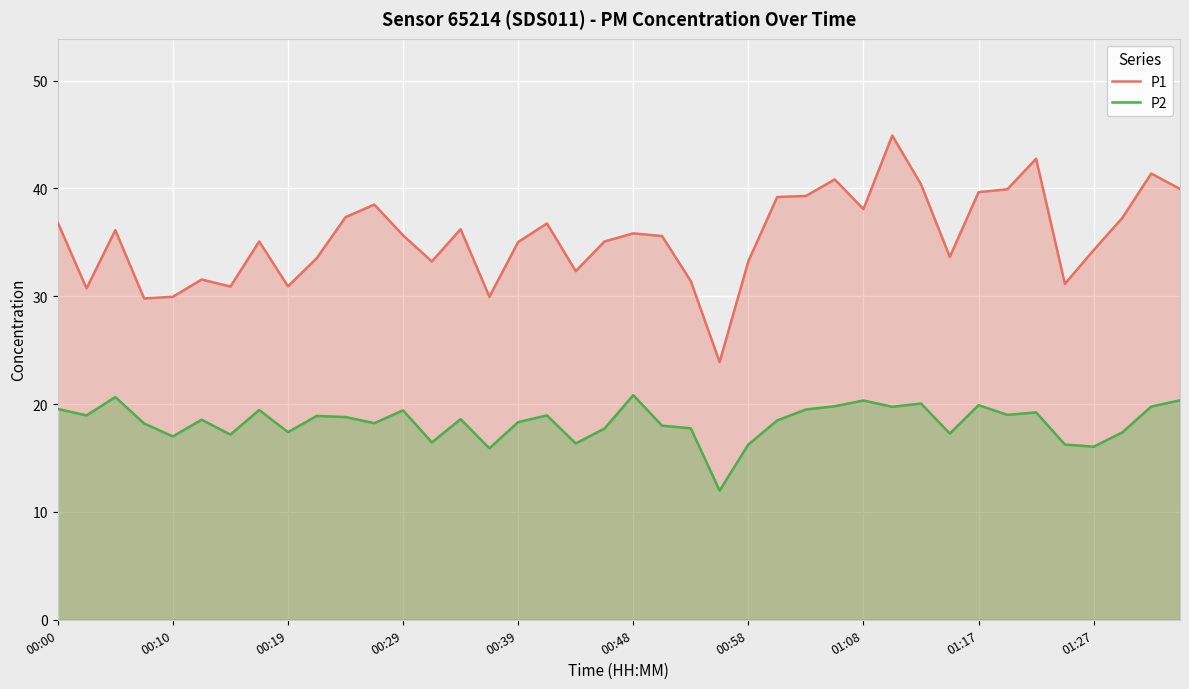

What is the maximum value for P1?

44.9